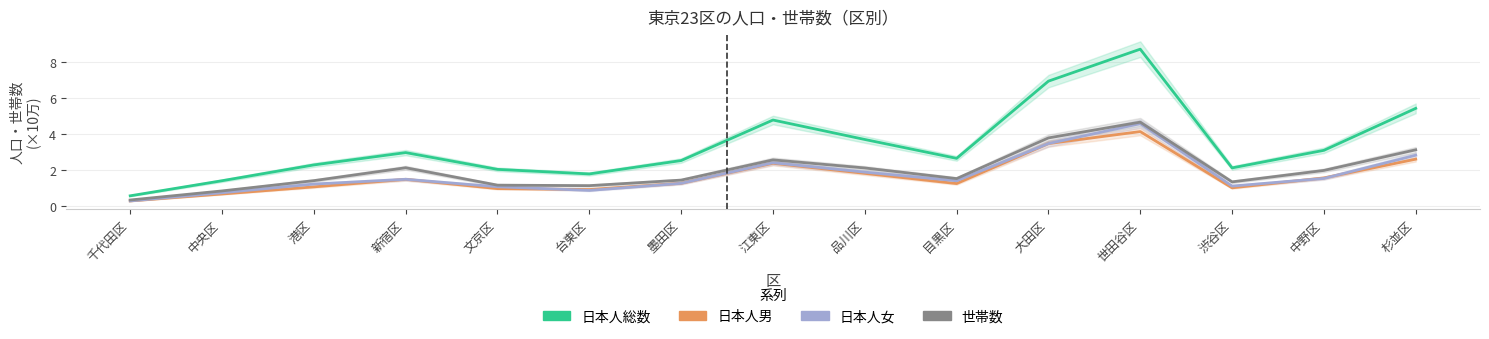

Is the value of 日本人女 at 新宿区 greater than the value of 日本人男 at 中野区?

No